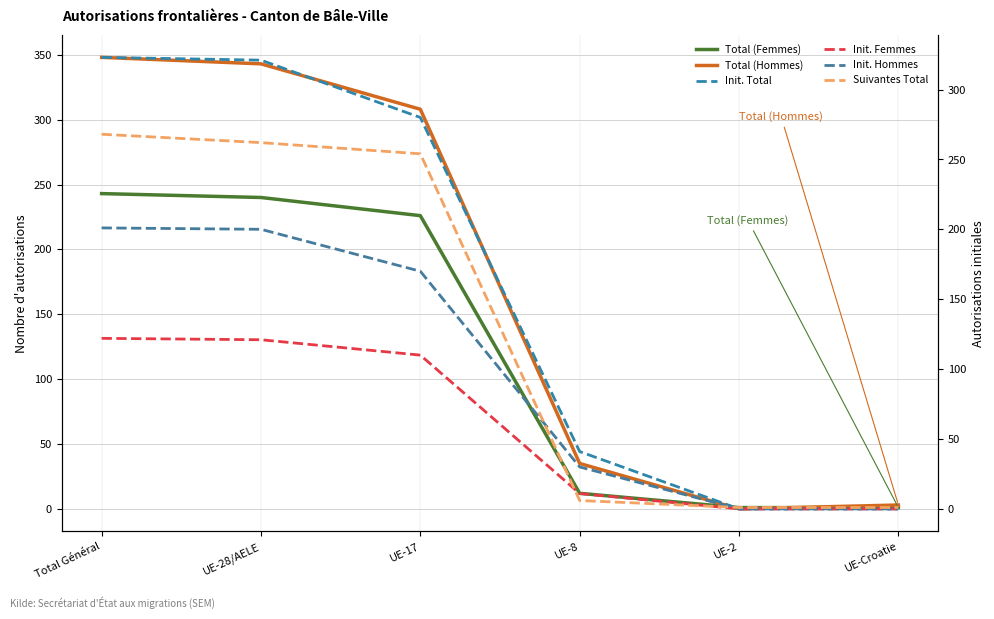

Between UE-Croatie and UE-8, which is larger?

UE-8